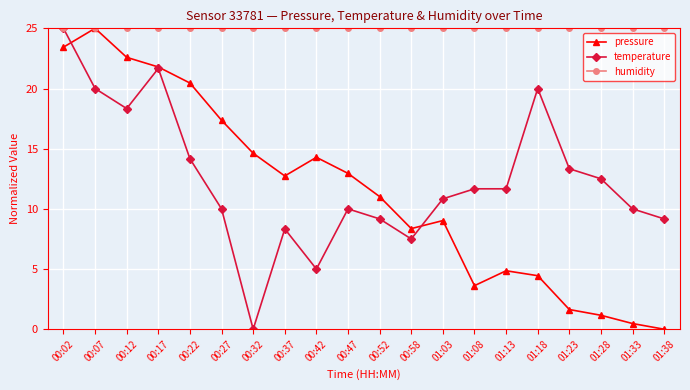

What are all the series names shown in the legend?

pressure, temperature, humidity